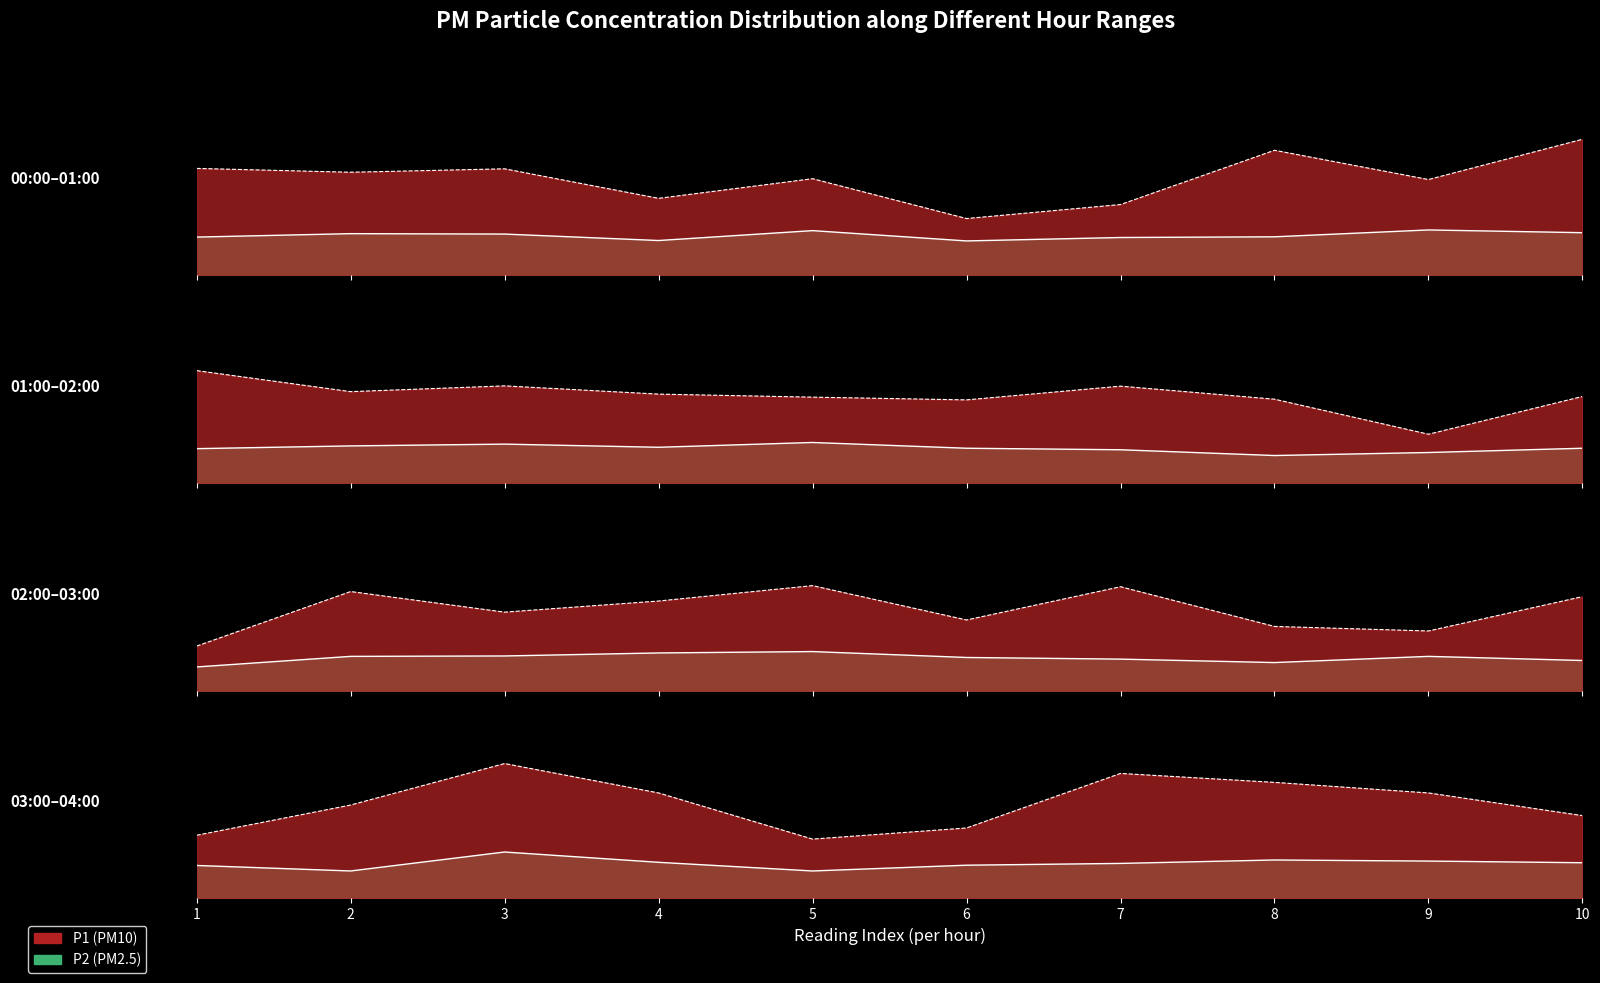

What is the greatest value displayed?

9.9